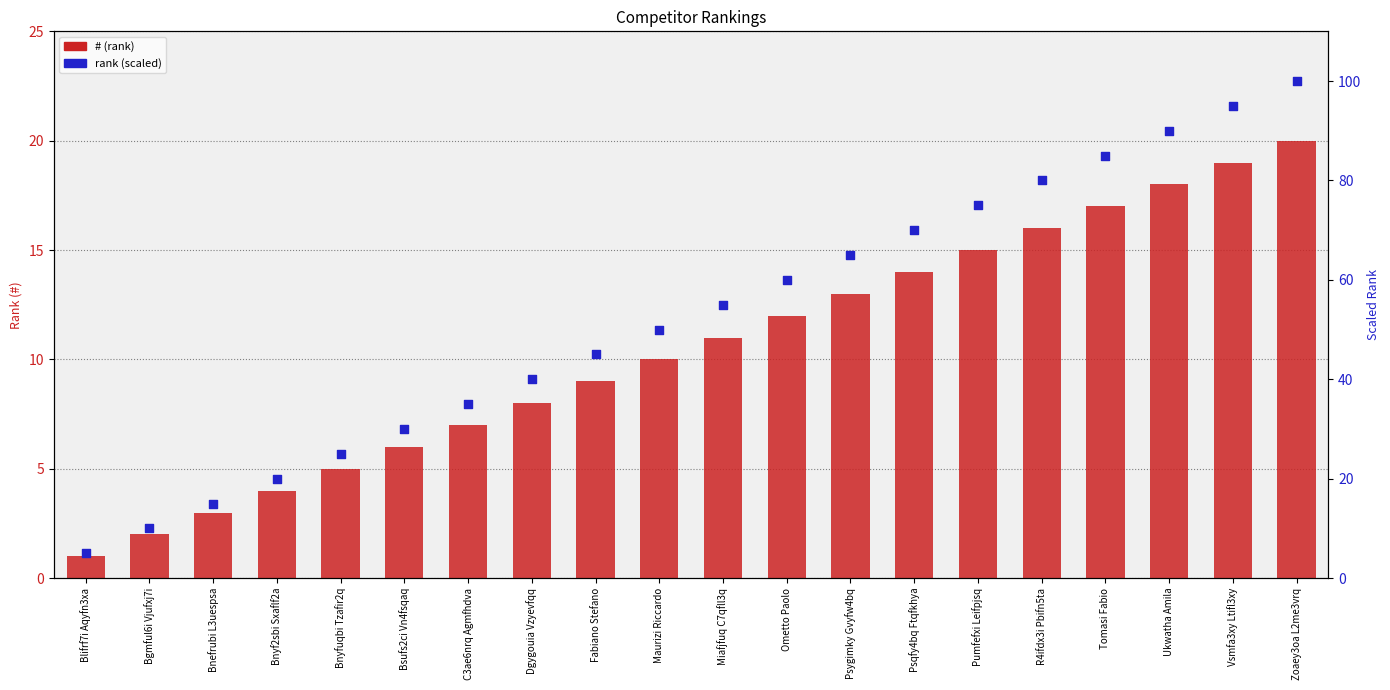

Is the value of rank (scaled) at Bnyf2sbi Sxaflf2a greater than the value of # at Bnyf2sbi Sxaflf2a?

Yes